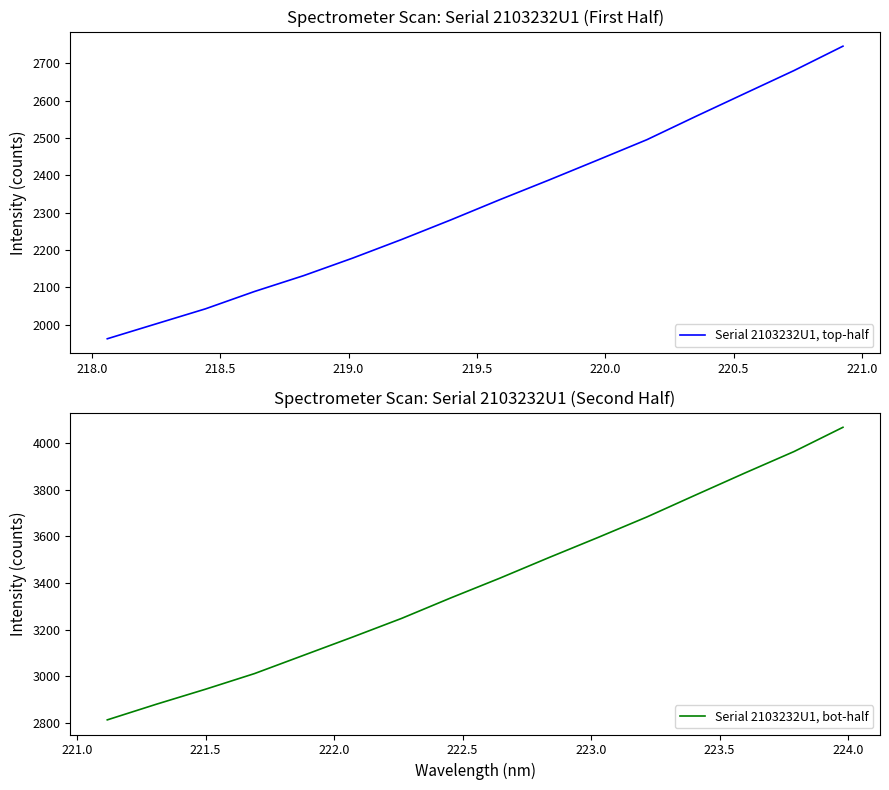

Which series has the largest total across all categories?

Serial 2103232U1, bot-half